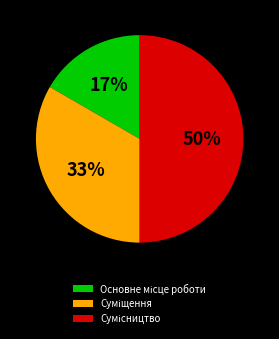

To the nearest percent, what is the average slice percentage?

33%